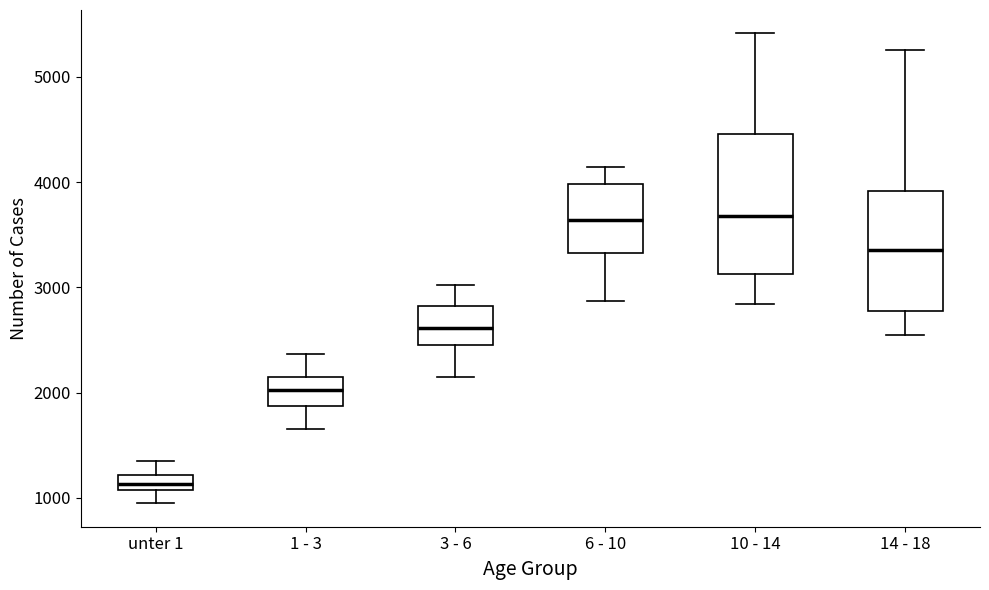

Comparing the boxes themselves (not the whiskers), which one is the tallest?

10 - 14